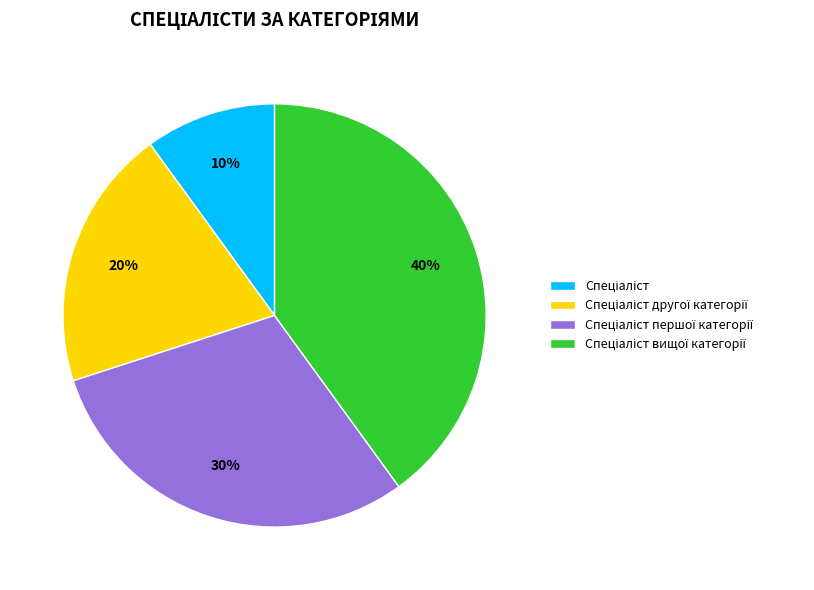

To the nearest percent, what is the average slice percentage?

25%